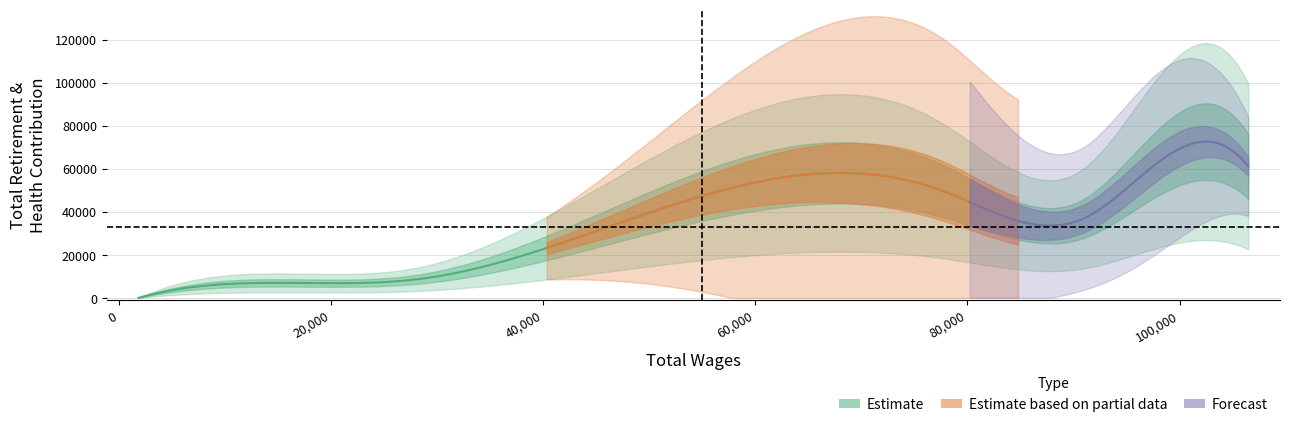

True or false: total_retirement and total_wages intersect in this chart.

False